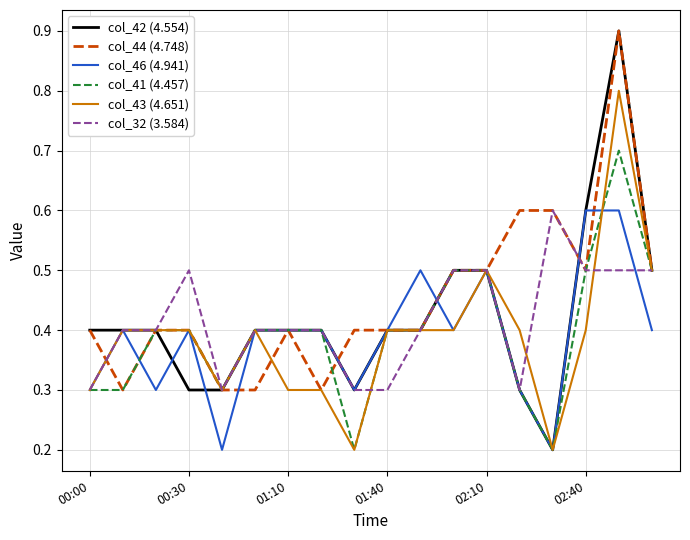

Which series has the largest range (max minus min)?

col_42 (4.554)